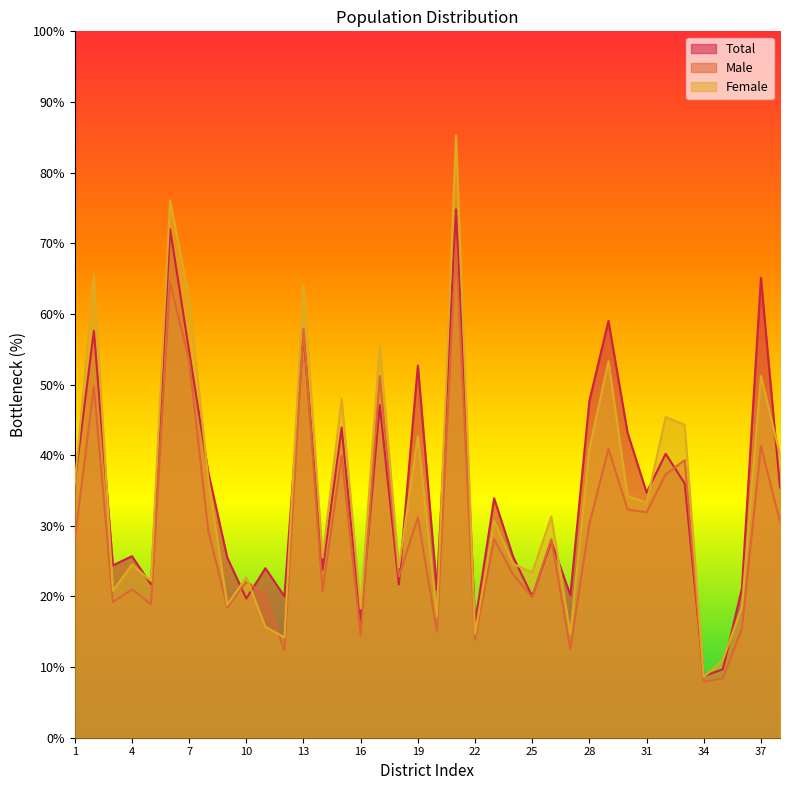

True or false: Male and Female intersect in this chart.

True